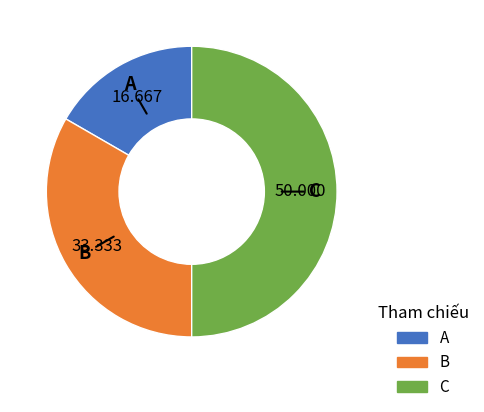

Do B and C together represent more than half of the pie?

Yes